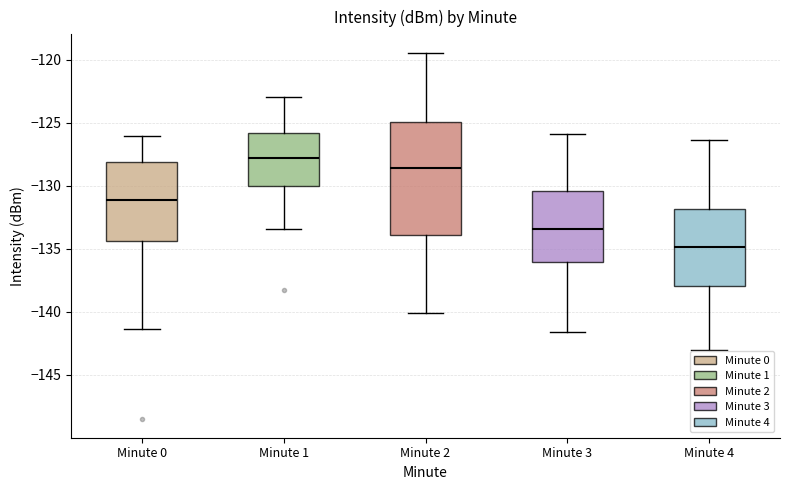

Reading left to right, transcribe this box plot: for each box, give where its median line is, the range the box spans, and where its two whiskers end, as read against the y-axis. The values are not printed on the chart, so give them approximately, as read against the axis.

Minute 0: median -131.0, box -134.5 to -128.0, whiskers -141.5 to -126.0
Minute 1: median -128.0, box -130.0 to -126.0, whiskers -133.5 to -123.0
Minute 2: median -128.5, box -134.0 to -125.0, whiskers -140.0 to -119.5
Minute 3: median -133.5, box -136.0 to -130.5, whiskers -141.5 to -126.0
Minute 4: median -135.0, box -138.0 to -132.0, whiskers -143.0 to -126.5